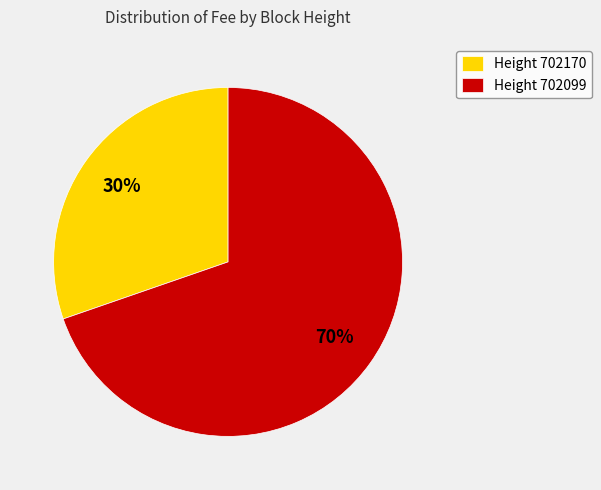

How many slices are in this pie chart?

2